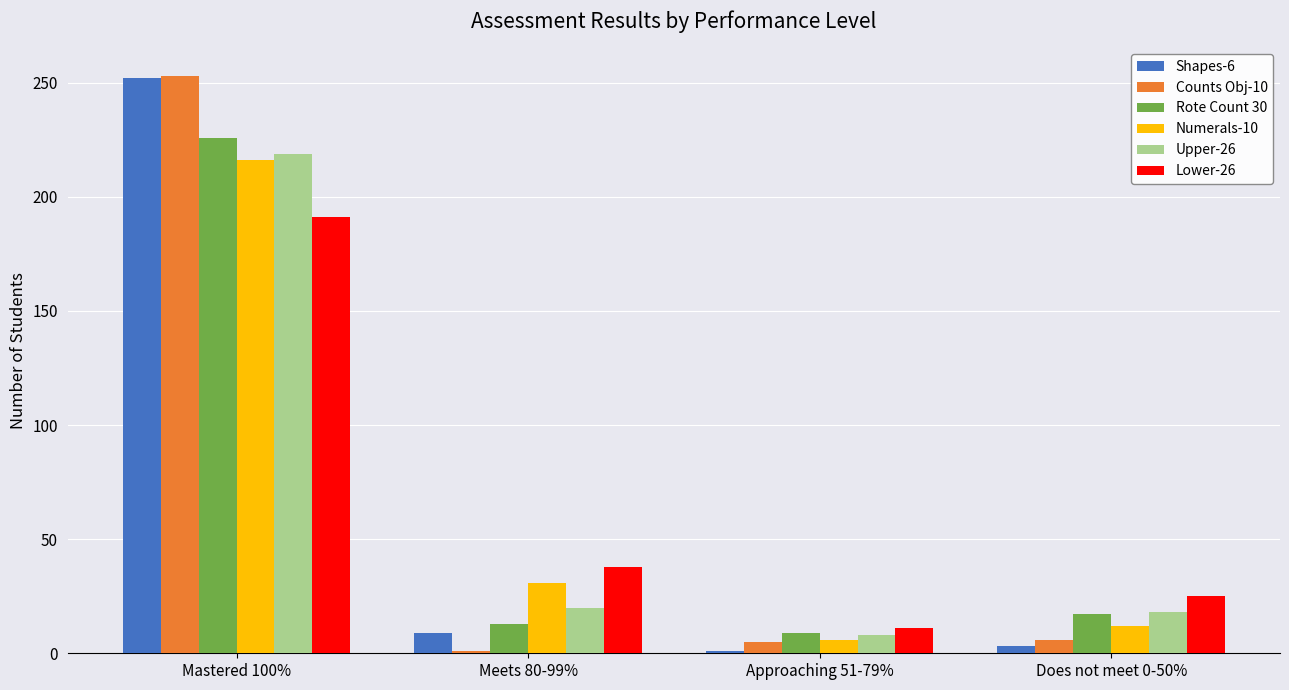

How many categories are shown in the chart?

4